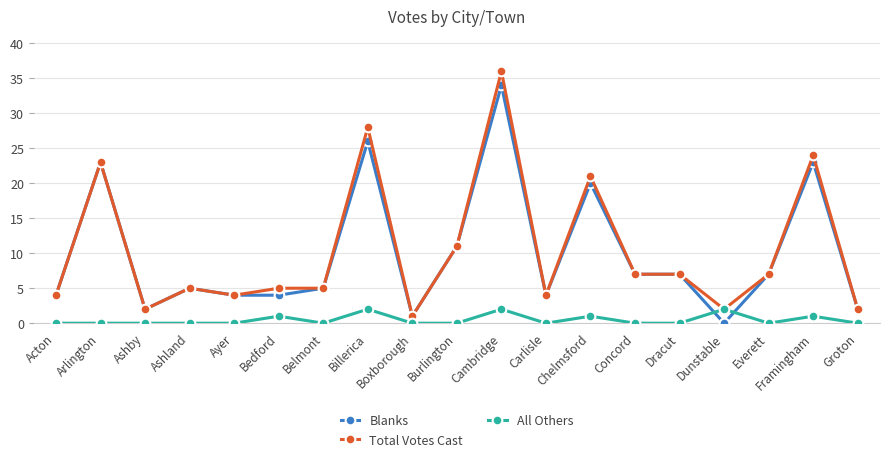

How many data points does each series have?

19